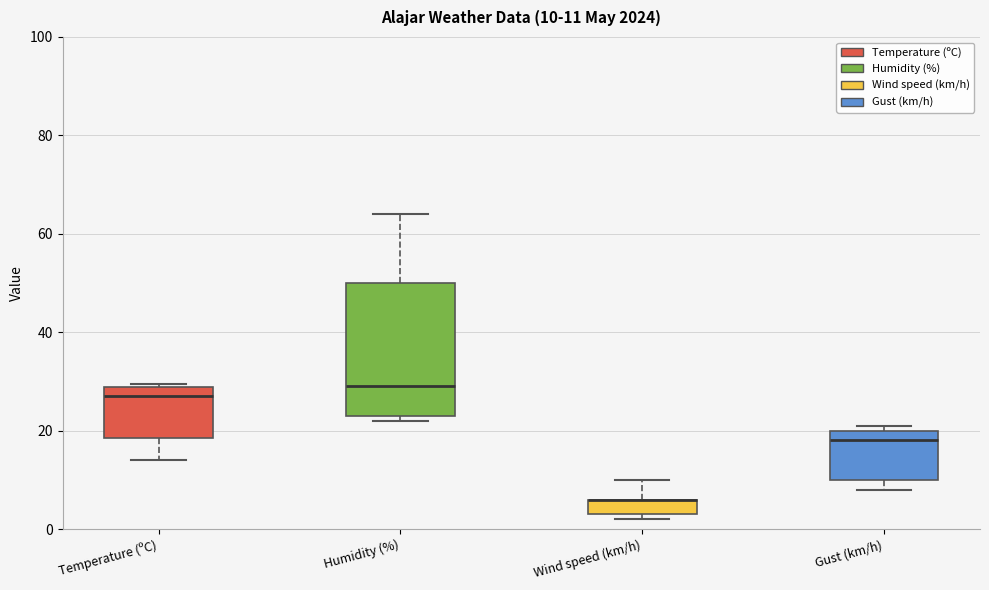

Which box is the tallest, from its lower edge to its upper edge?

Humidity (%)